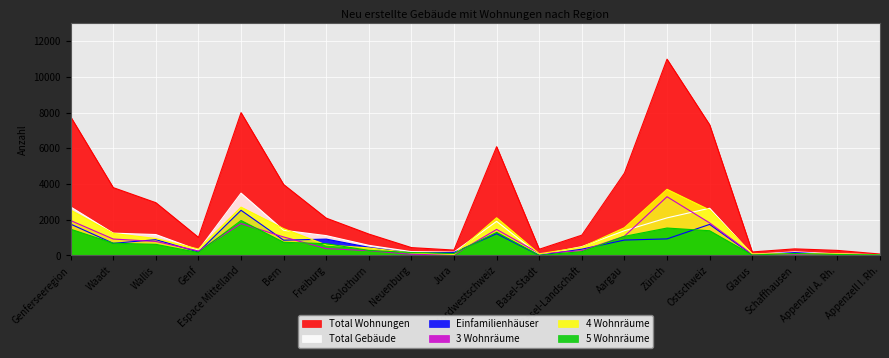

At which category does Total Gebäude reach its first local peak?

Espace Mittelland